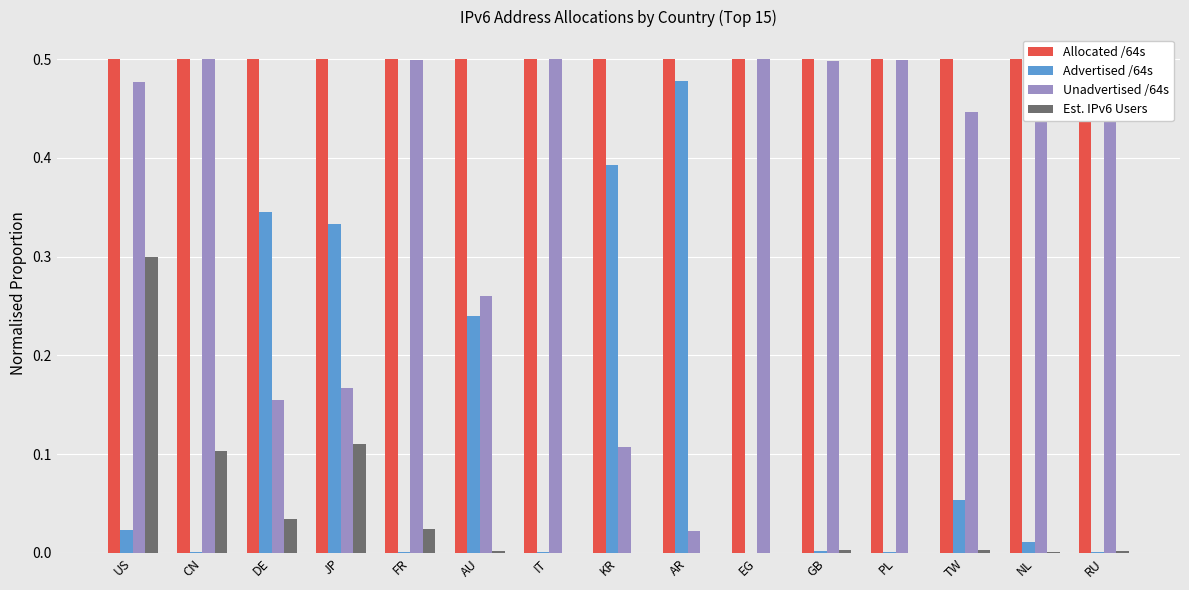

At which category is the sum across all series the highest?

US